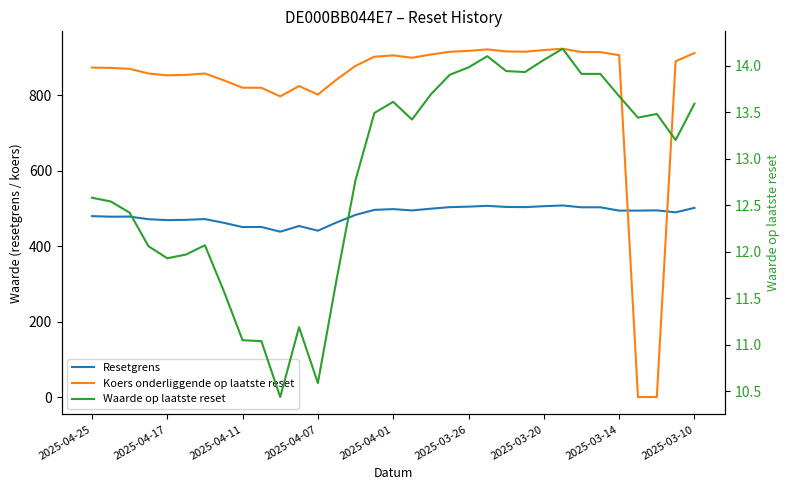

What is the average value of the Koers onderliggende op laatste reset series?

825.0